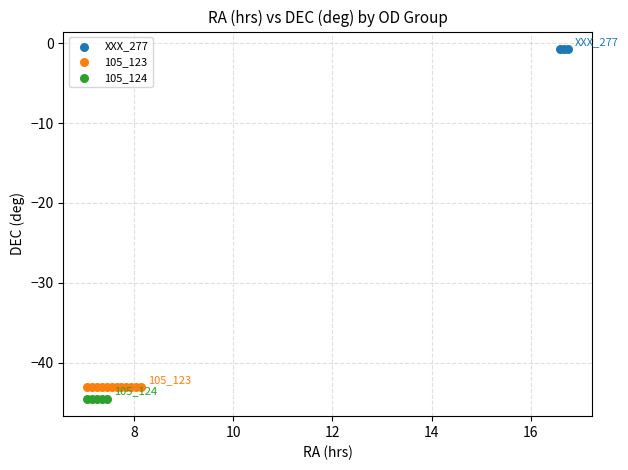

Which series reaches the minimum Y coordinate?

105_124